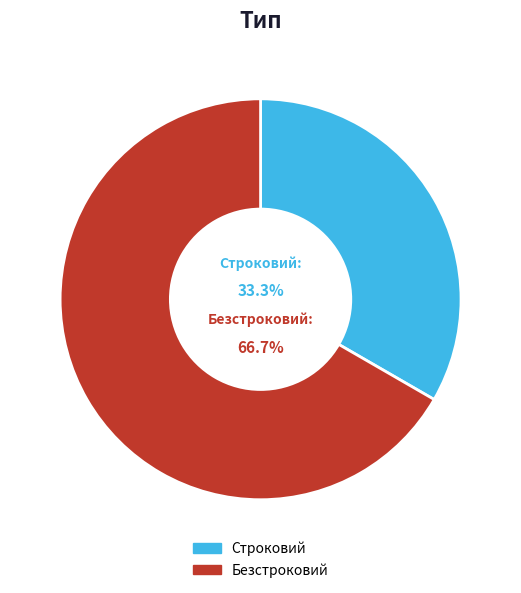

To the nearest percent, what percentage of the pie is Строковий?

33%